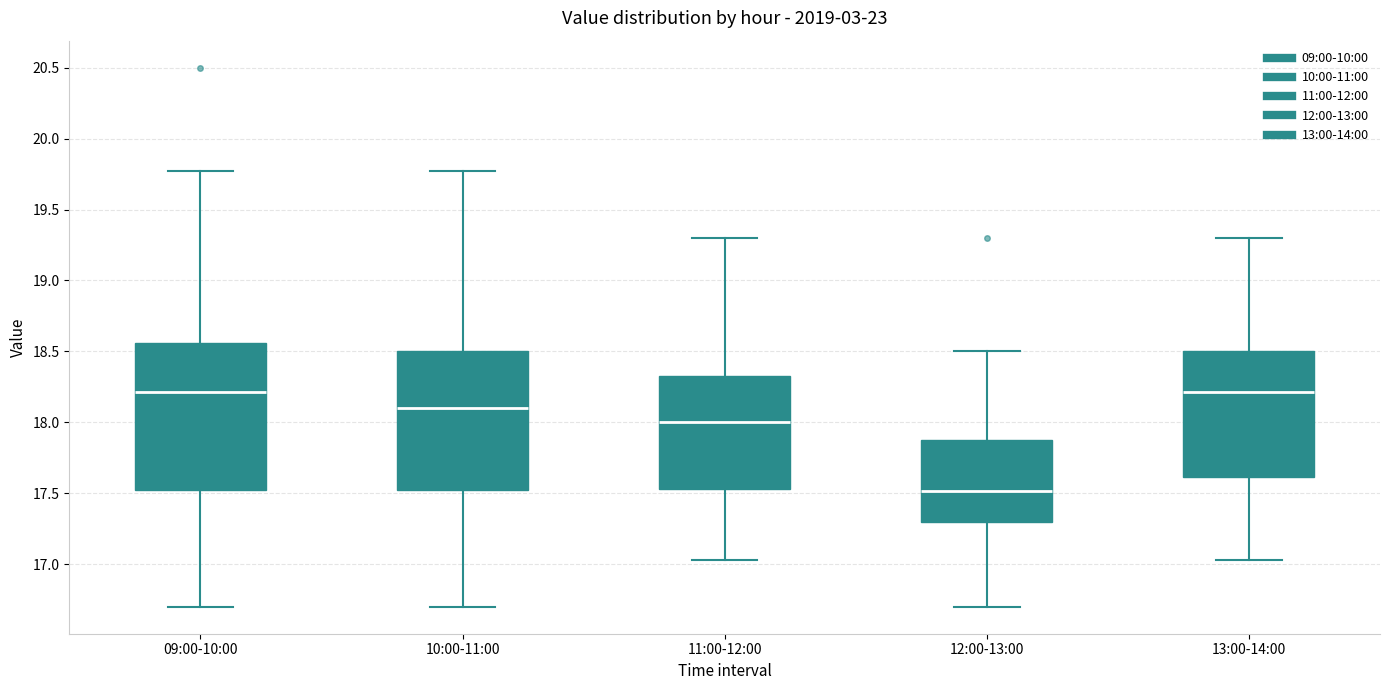

Where does the upper whisker of the box for 13:00-14:00 end on the y-axis? The values are not printed on the chart, so give them approximately, as read against the axis.

19.30